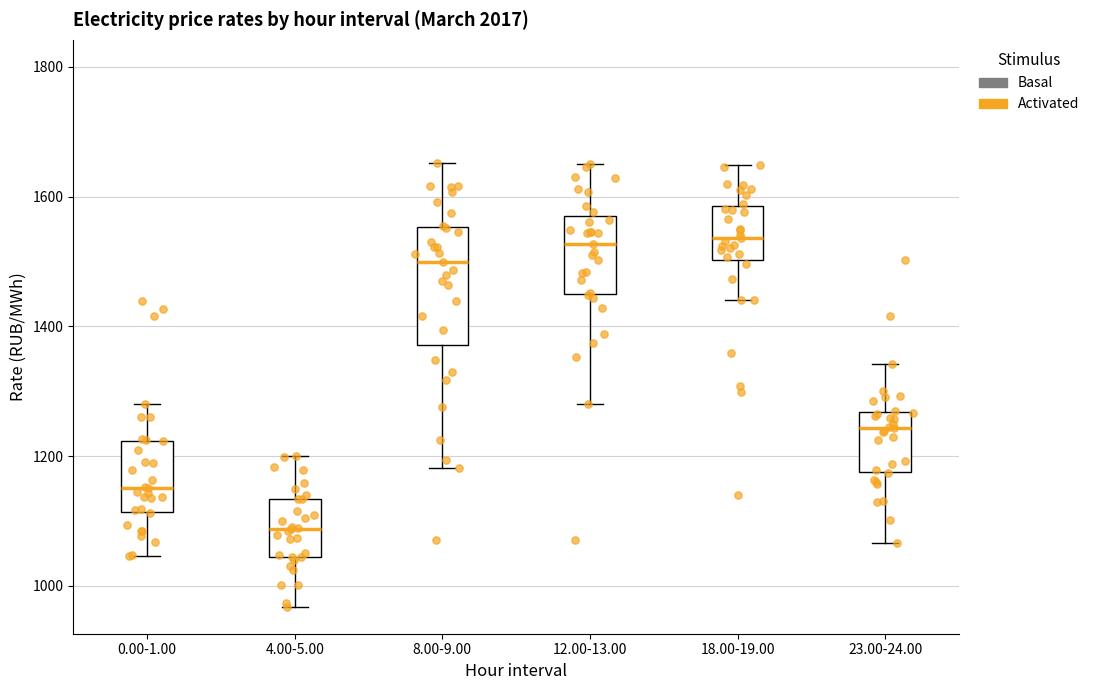

Reading left to right, read every box against the y-axis: the position of its median line, the range the box covers, and the ends of its whiskers. The values are not printed on the chart, so give them approximately, as read against the axis.

0.00-1.00: median 1160, box 1120 to 1220, whiskers 1040 to 1280
4.00-5.00: median 1080, box 1040 to 1140, whiskers 960 to 1200
8.00-9.00: median 1500, box 1380 to 1560, whiskers 1180 to 1660
12.00-13.00: median 1520, box 1440 to 1580, whiskers 1280 to 1640
18.00-19.00: median 1540, box 1500 to 1580, whiskers 1440 to 1640
23.00-24.00: median 1240, box 1180 to 1260, whiskers 1060 to 1340